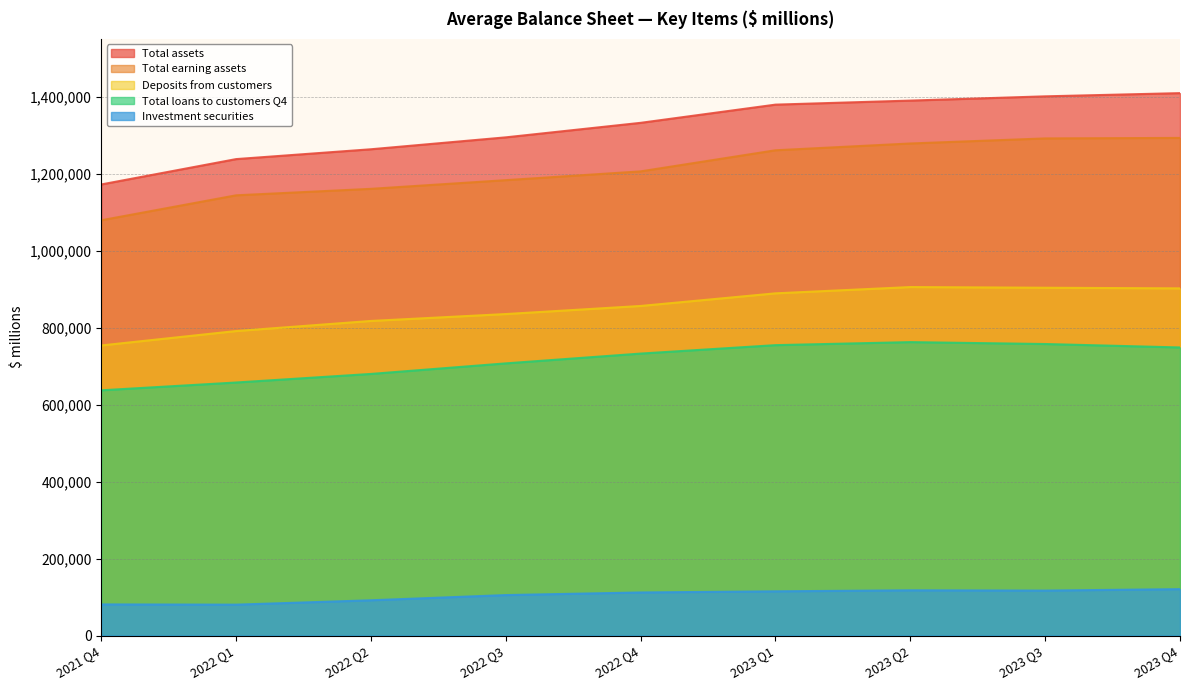

How many lines are shown in the chart?

5